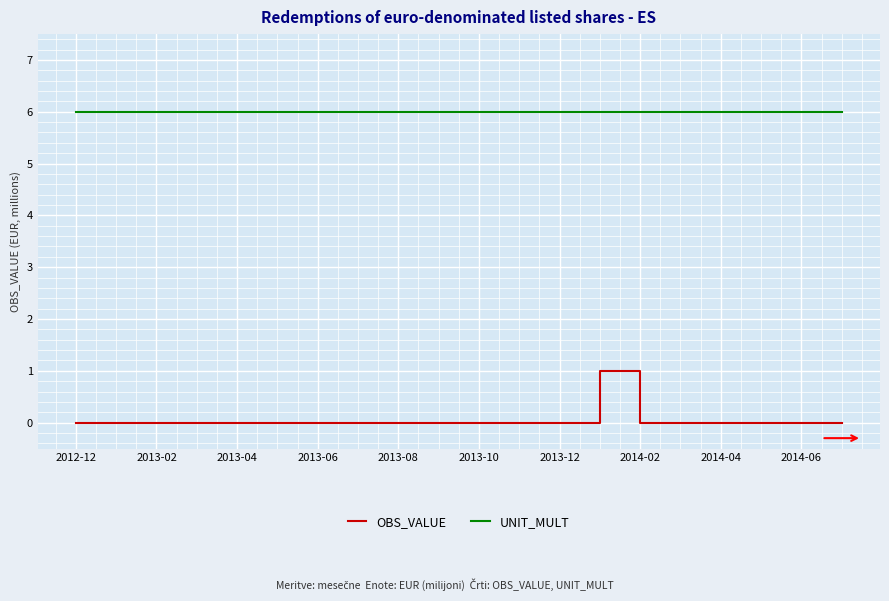

True or false: UNIT_MULT and OBS_VALUE cross at least once.

False